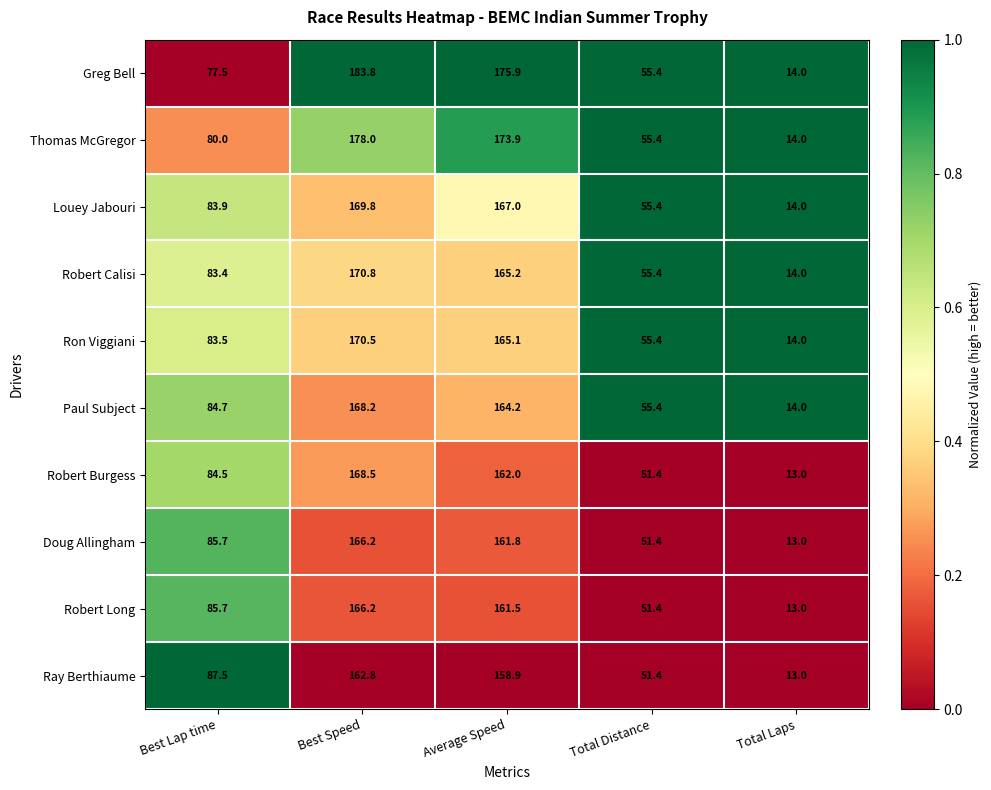

What is the difference between the Ron Viggiani values at Total Laps and Total Distance?

41.4